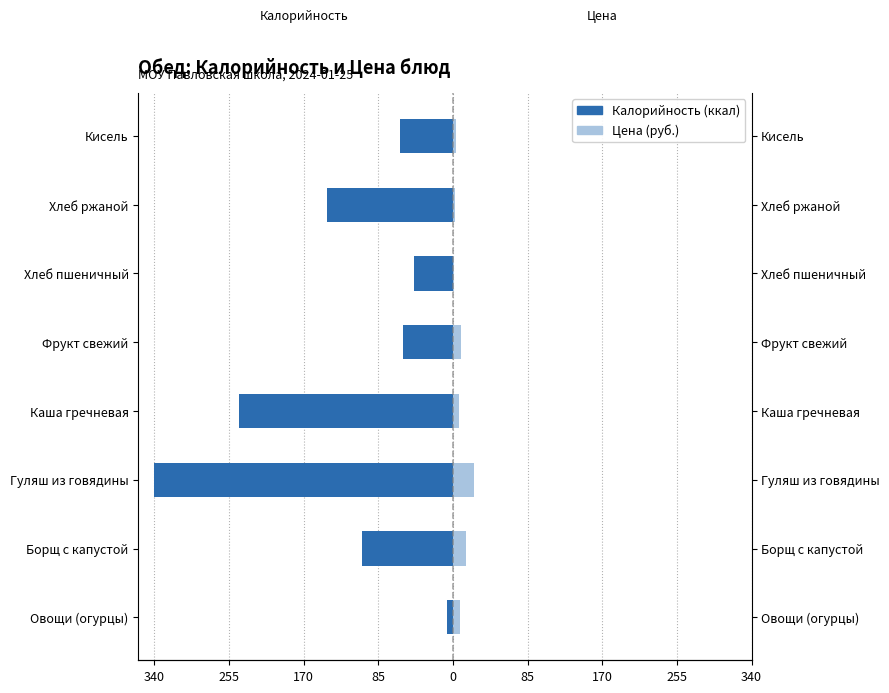

Which series has the widest spread of values?

Калорийность (ккал)